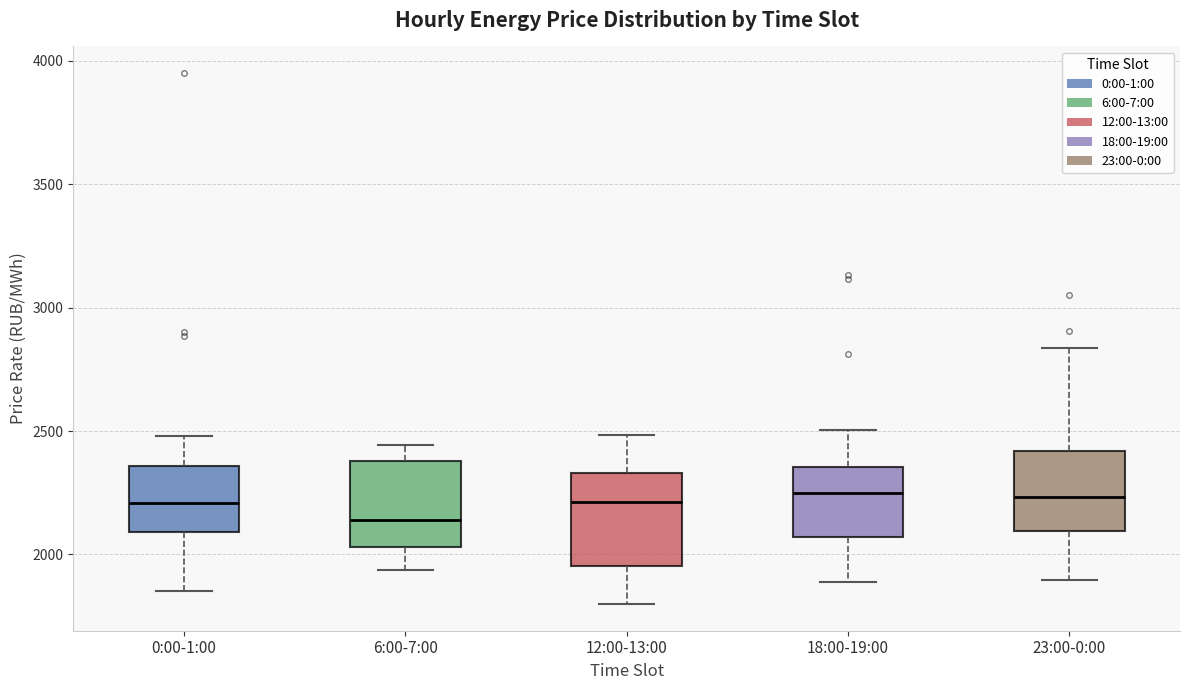

Reading left to right, read every box against the y-axis: the position of its median line, the range the box covers, and the ends of its whiskers. The values are not printed on the chart, so give them approximately, as read against the axis.

0:00-1:00: median 2200, box 2100 to 2350, whiskers 1850 to 2500
6:00-7:00: median 2150, box 2050 to 2400, whiskers 1950 to 2450
12:00-13:00: median 2200, box 1950 to 2350, whiskers 1800 to 2500
18:00-19:00: median 2250, box 2050 to 2350, whiskers 1900 to 2500
23:00-0:00: median 2250, box 2100 to 2400, whiskers 1900 to 2850